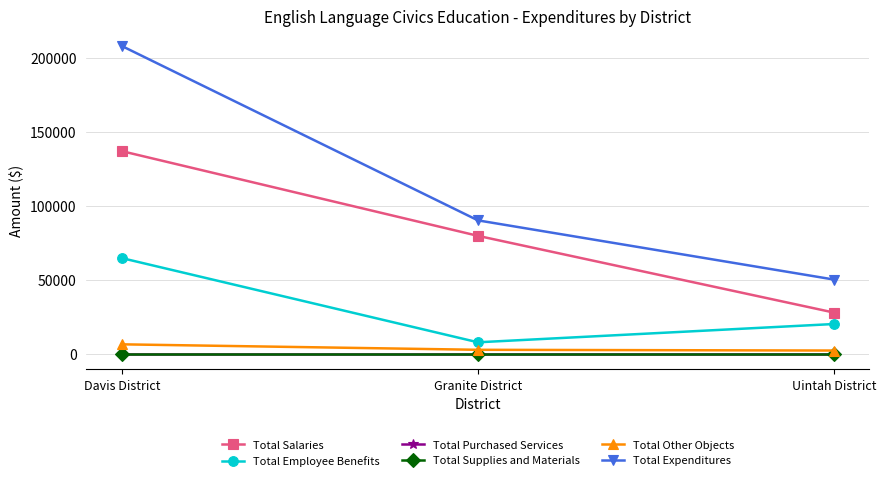

What is the value of the Total Other Objects point at the 2nd from the left?

2696.7